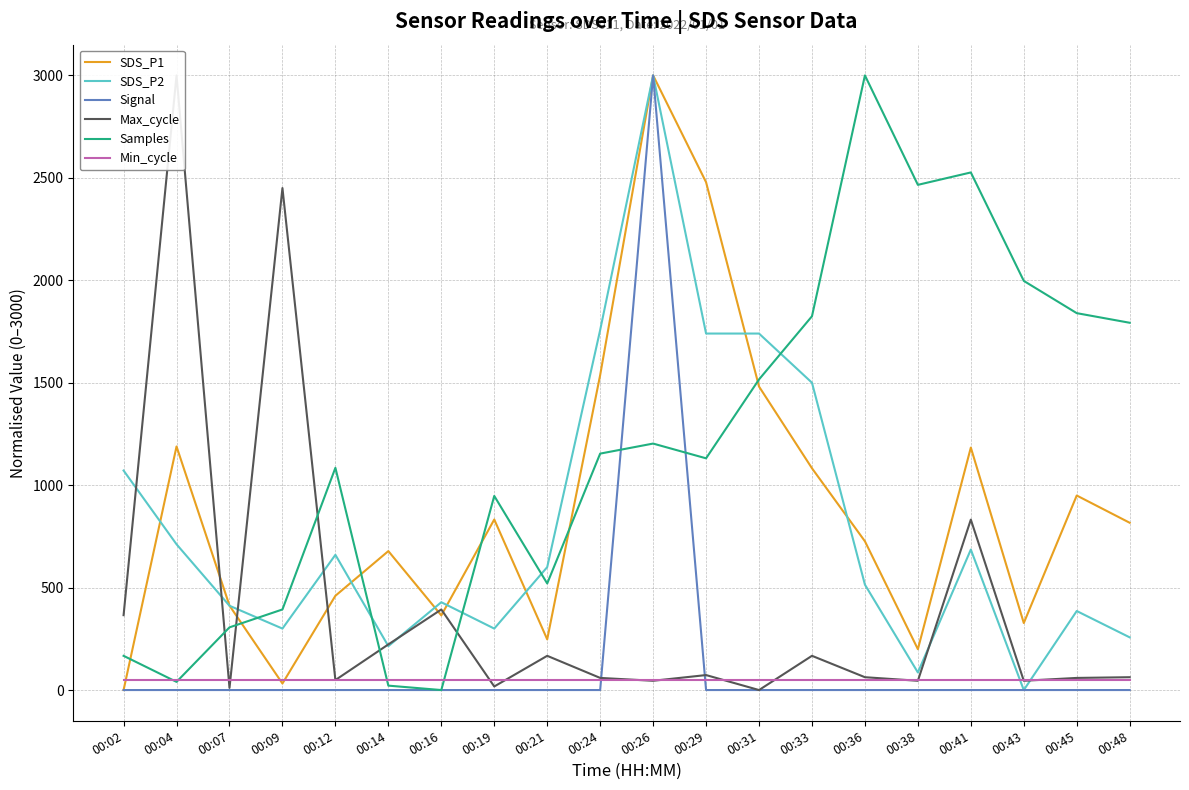

How many categories are shown in the chart?

20